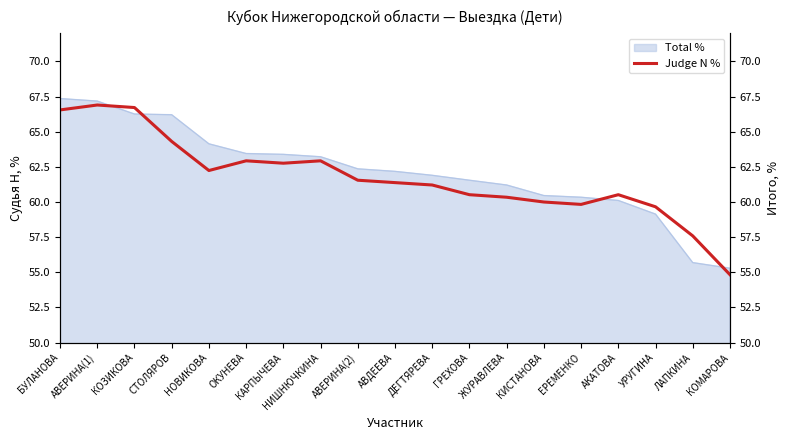

Where does the data first go above 61?

БУЛАНОВА